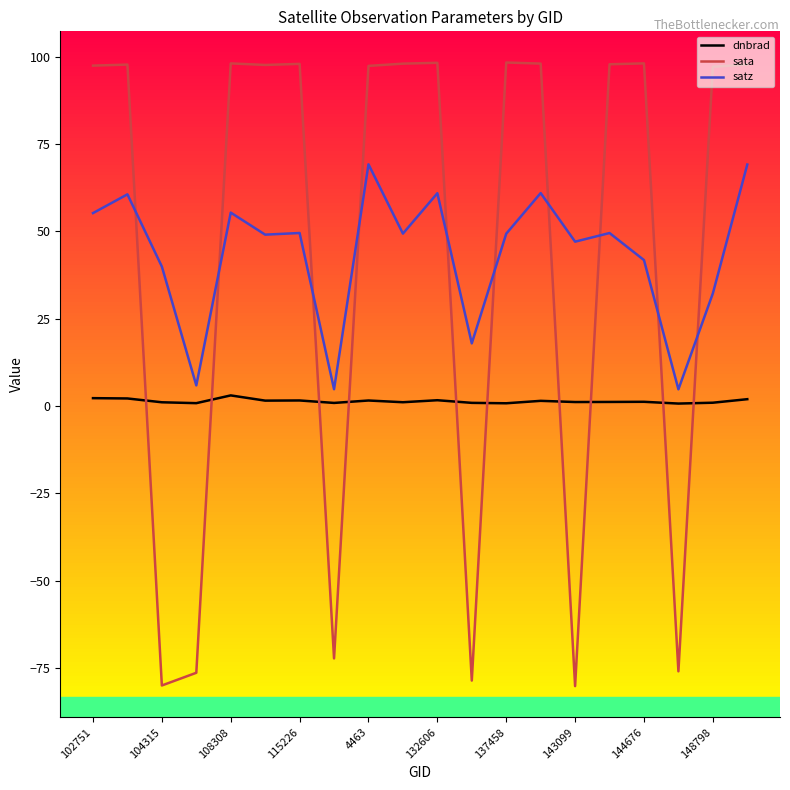

What is the minimum value for sata?

-80.2